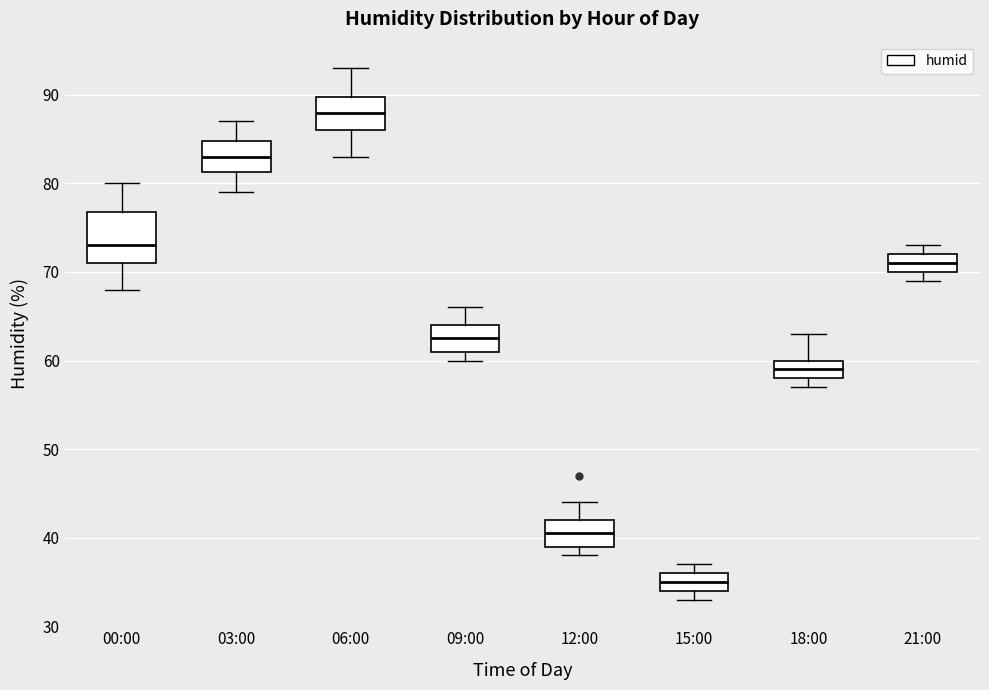

Reading left to right, transcribe this box plot: for each box, give where its median line is, the range the box spans, and where its two whiskers end, as read against the y-axis. The values are not printed on the chart, so give them approximately, as read against the axis.

00:00: median 73, box 71 to 77, whiskers 68 to 80
03:00: median 83, box 81 to 85, whiskers 79 to 87
06:00: median 88, box 86 to 90, whiskers 83 to 93
09:00: median 63, box 61 to 64, whiskers 60 to 66
12:00: median 41, box 39 to 42, whiskers 38 to 44
15:00: median 35, box 34 to 36, whiskers 33 to 37
18:00: median 59, box 58 to 60, whiskers 57 to 63
21:00: median 71, box 70 to 72, whiskers 69 to 73